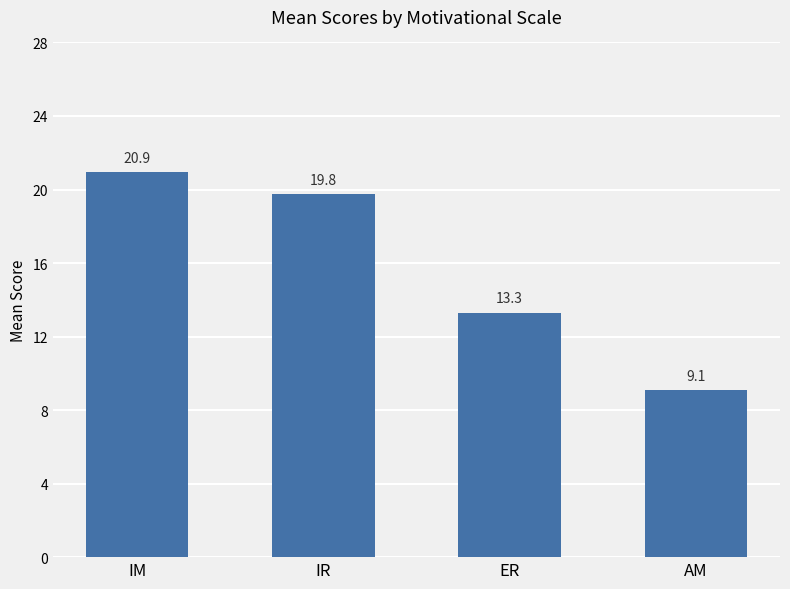

The value at IR is 6.1. True or false?

False